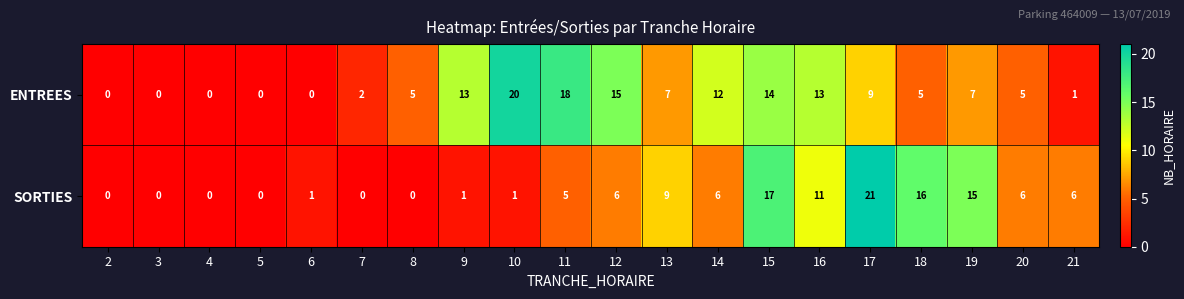

At which label is SORTIES closest to 10?

13